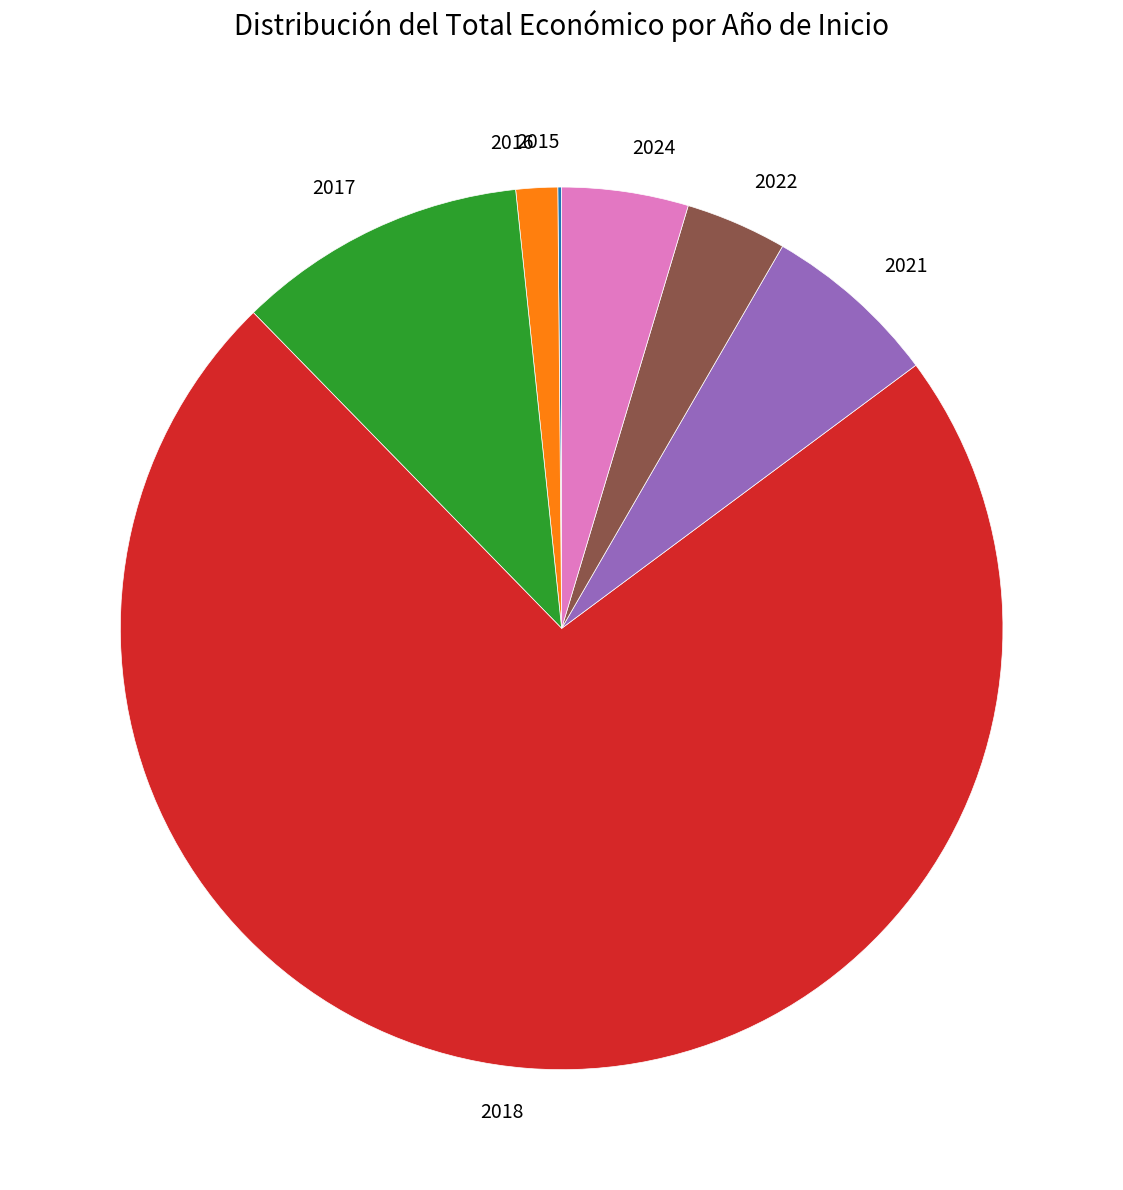

Which has a higher value, 2017 or 2018?

2018